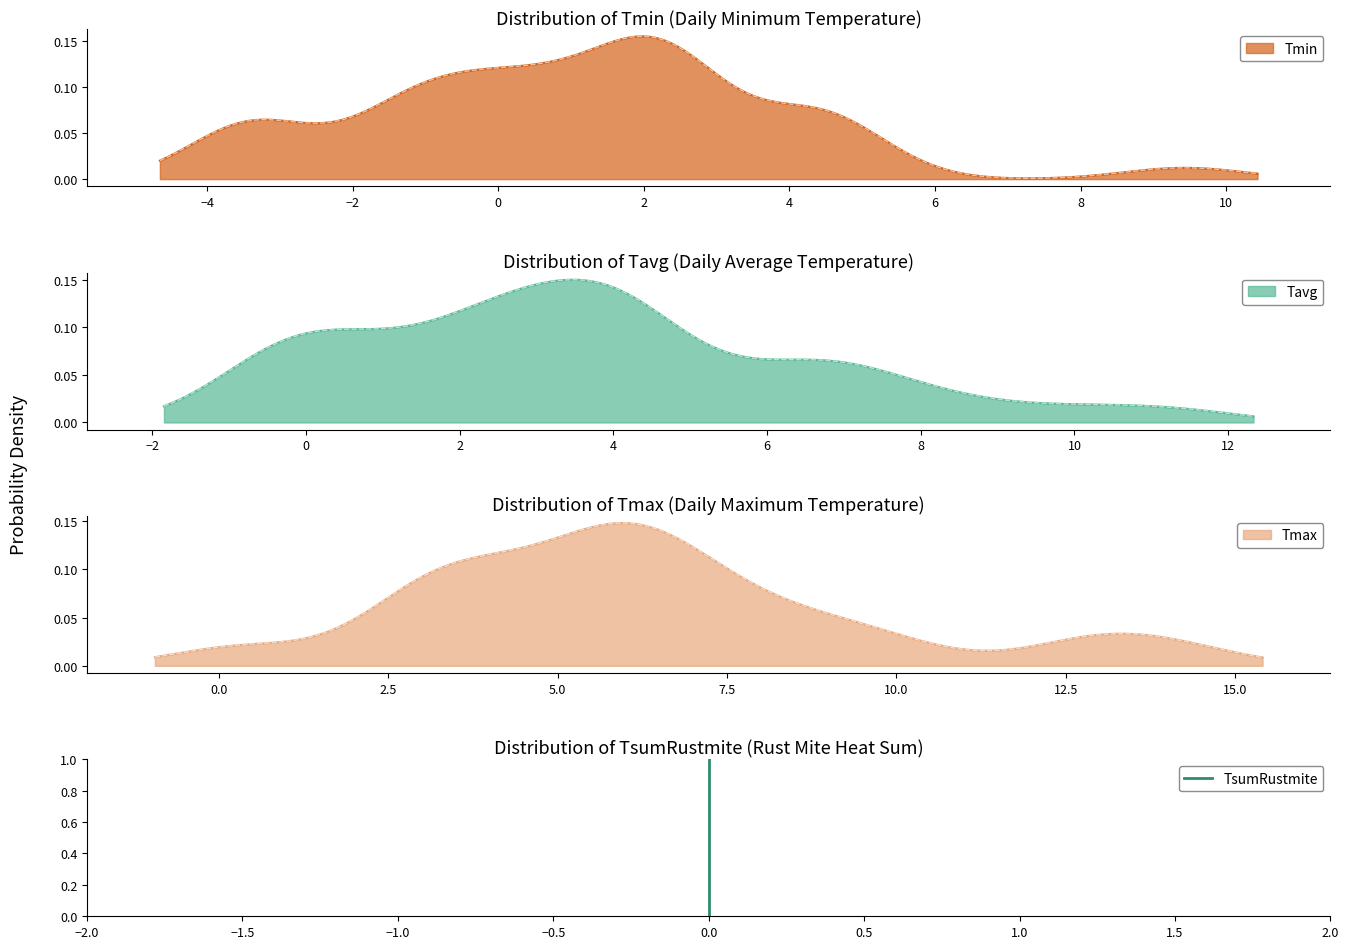

What is the value of the 2nd point from the left?

1